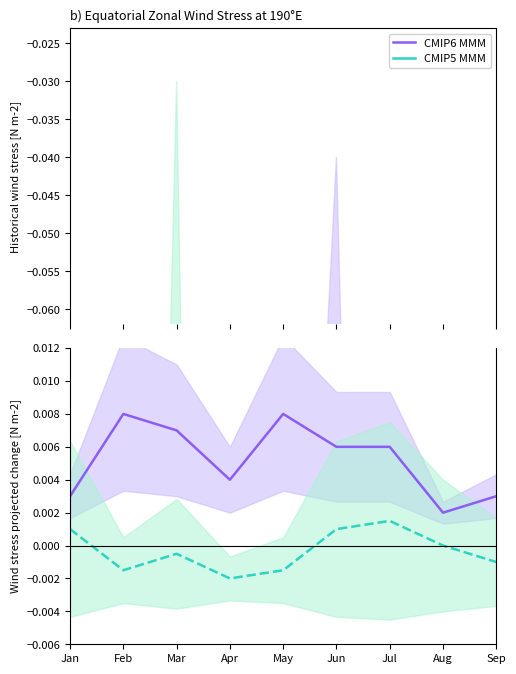

Where is the first local minimum for CMIP5 MMM?

Feb